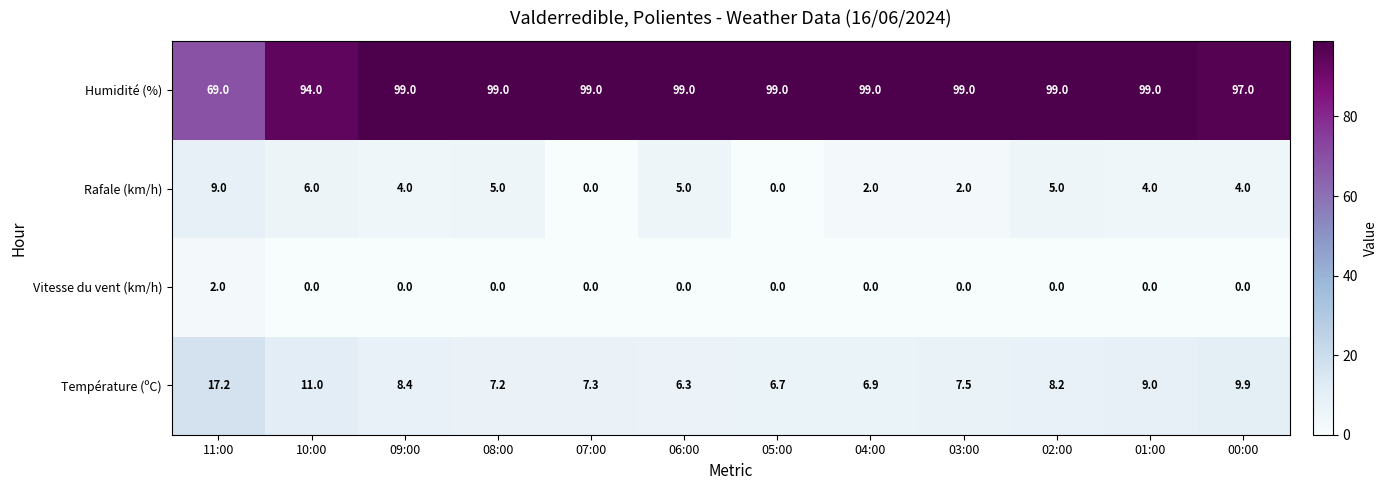

What is the total value across all series at 06:00?

110.3